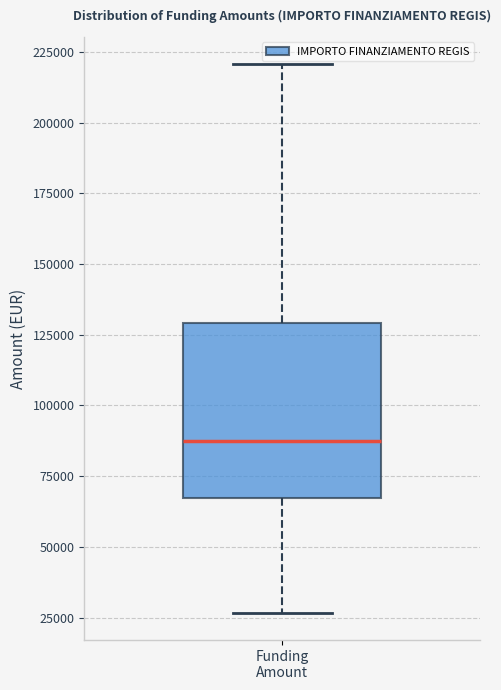

Transcribe this box plot: give where the median line is, the range the box spans, and where the two whiskers end, as read against the y-axis. The values are not printed on the chart, so give them approximately, as read against the axis.

median 85000, box 65000 to 130000, whiskers 25000 to 220000